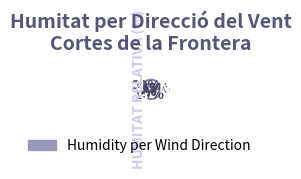

Is it true that Nord is 10% of the pie?

True